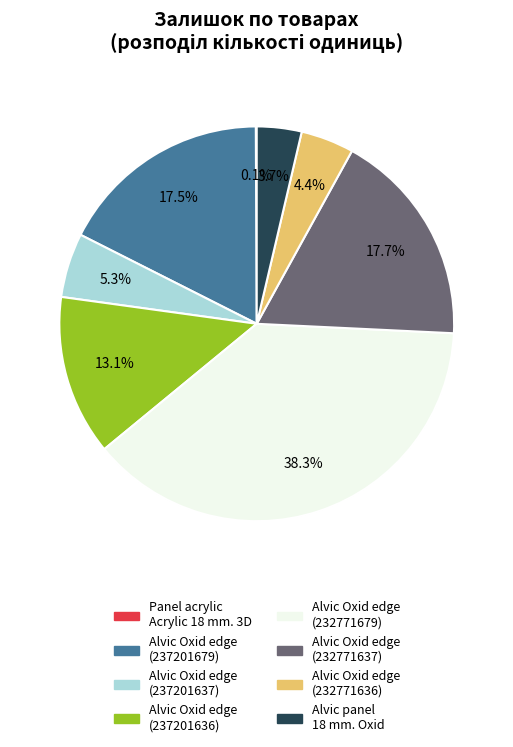

Which category has the biggest portion of the pie?

Alvic Oxid edge (232771679)